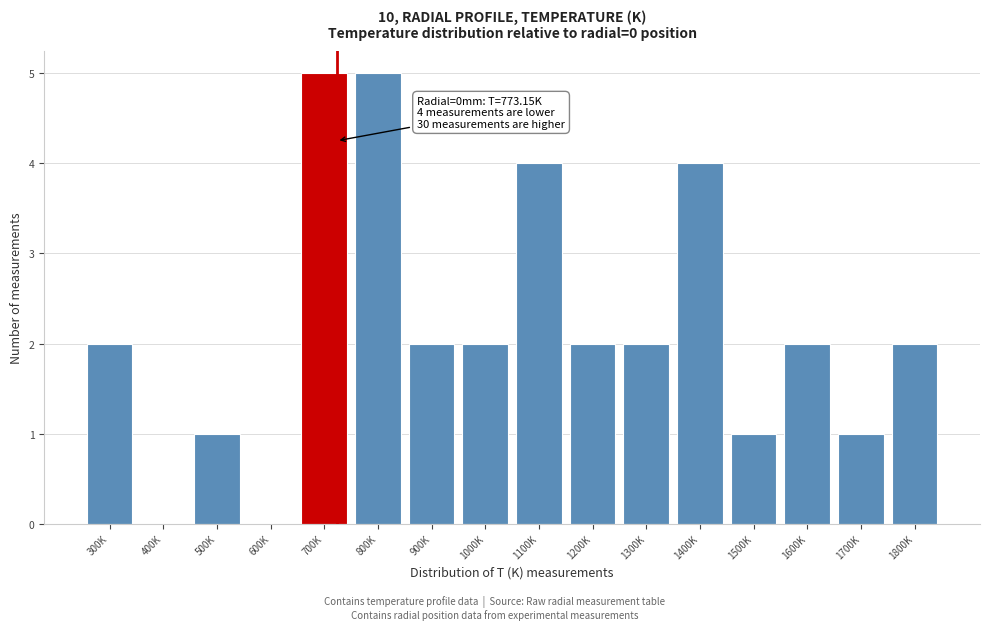

Reading left to right, what are all the values shown in this chart?

300K=2	400K=0	500K=1	600K=0	700K=5	800K=5	900K=2	1000K=2	1100K=4	1200K=2	1300K=2	1400K=4	1500K=1	1600K=2	1700K=1	1800K=2